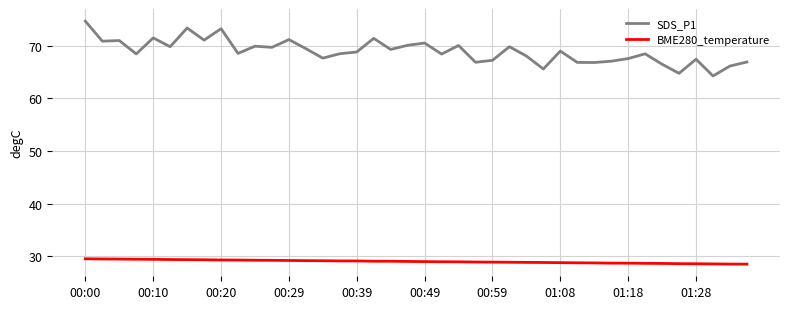

True or false: BME280_temperature and SDS_P1 cross at least once.

False